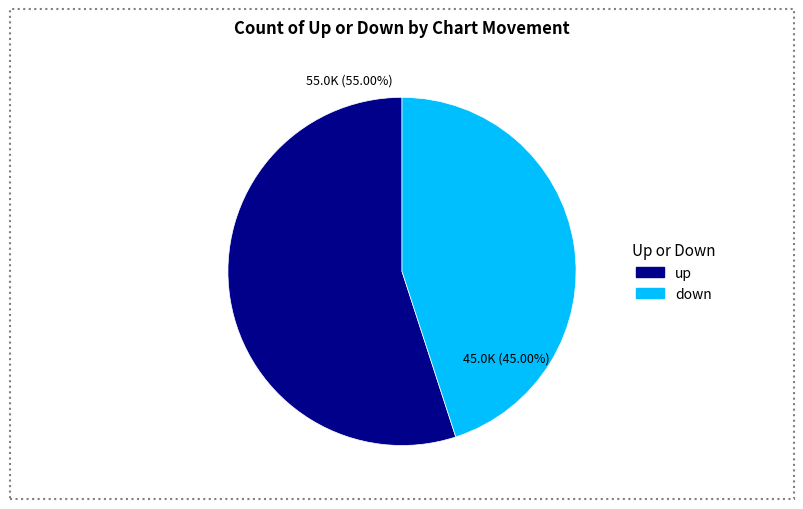

To the nearest percent, what portion does down represent?

45%